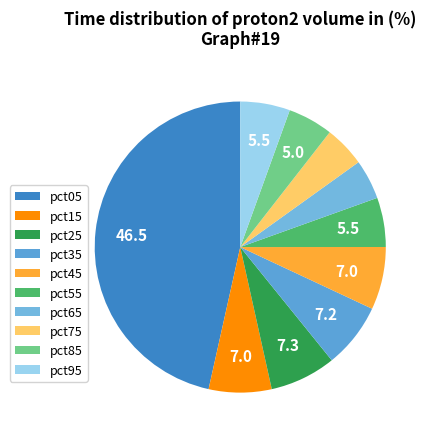

Does pct95 account for over 50% of the chart?

No